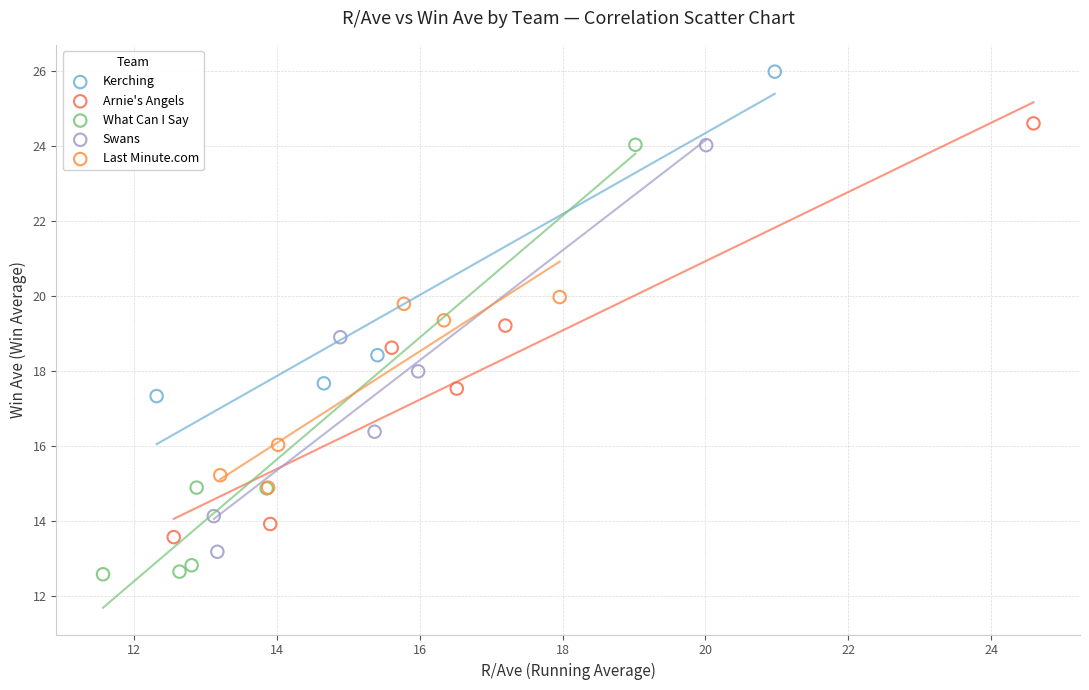

Which series reaches the maximum Y coordinate?

Kerching